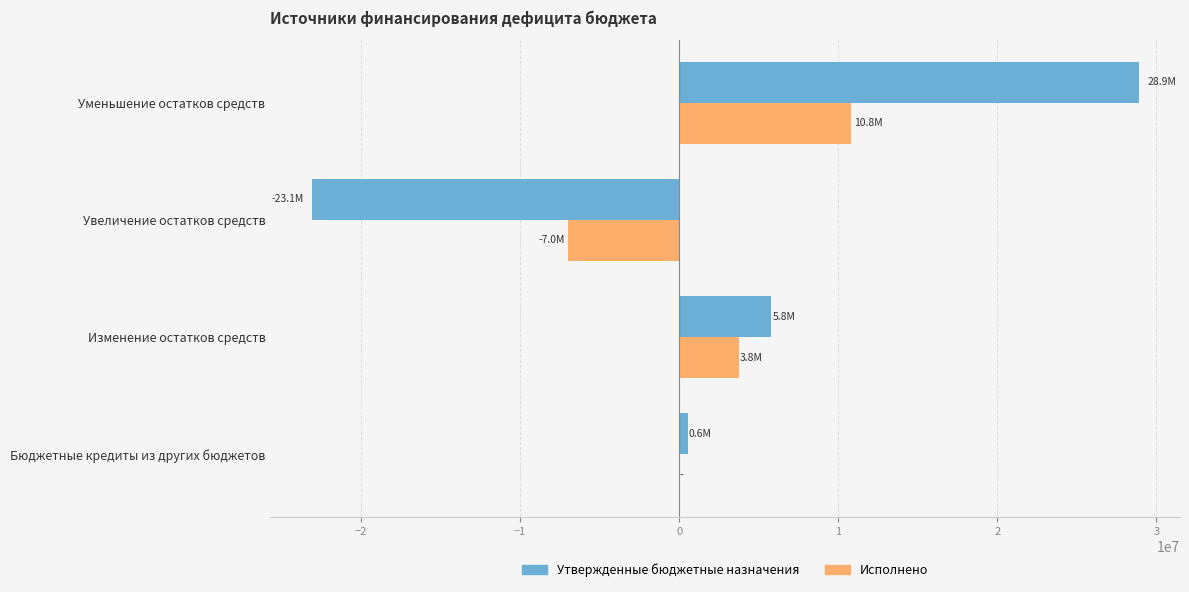

What is the sum of all Утвержденные бюджетные назначения values?

12113554.6